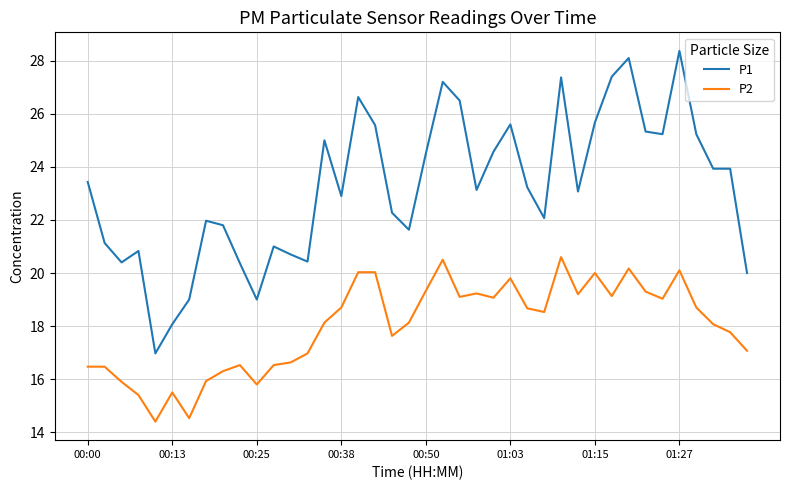

What is the maximum value for P2?

20.6